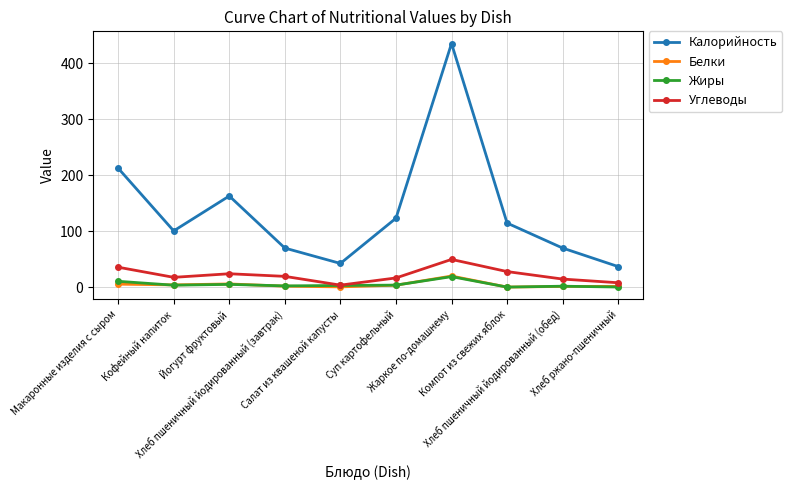

At which category does Углеводы reach its first local peak?

Йогурт фруктовый